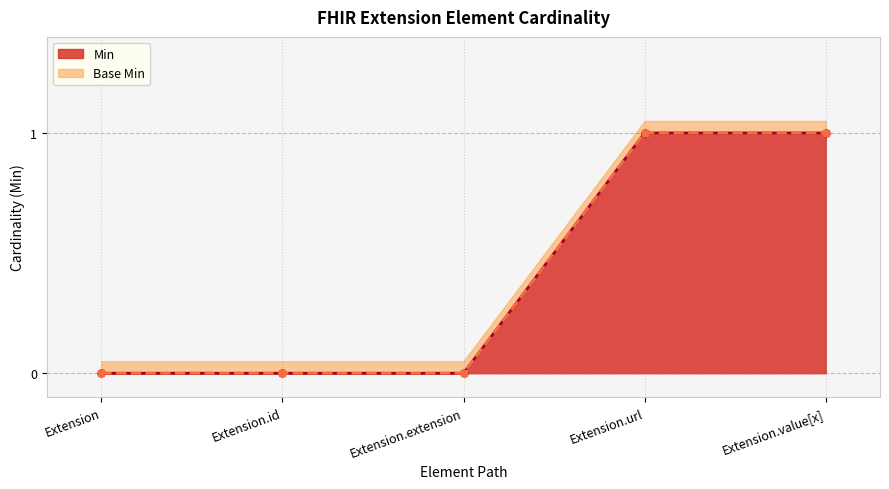

At which category is the sum across all series the highest?

Extension.url